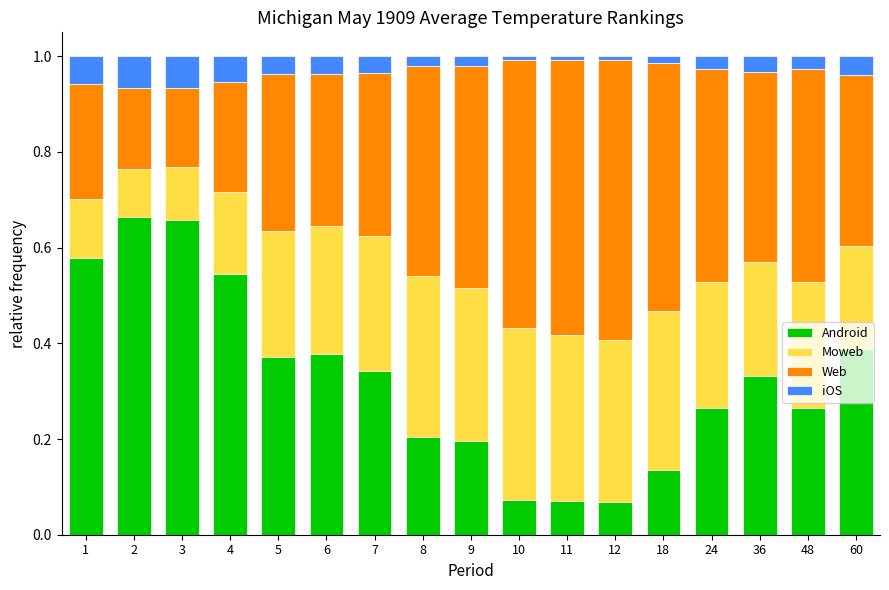

Count the iOS values in the range 0 to 1.

17